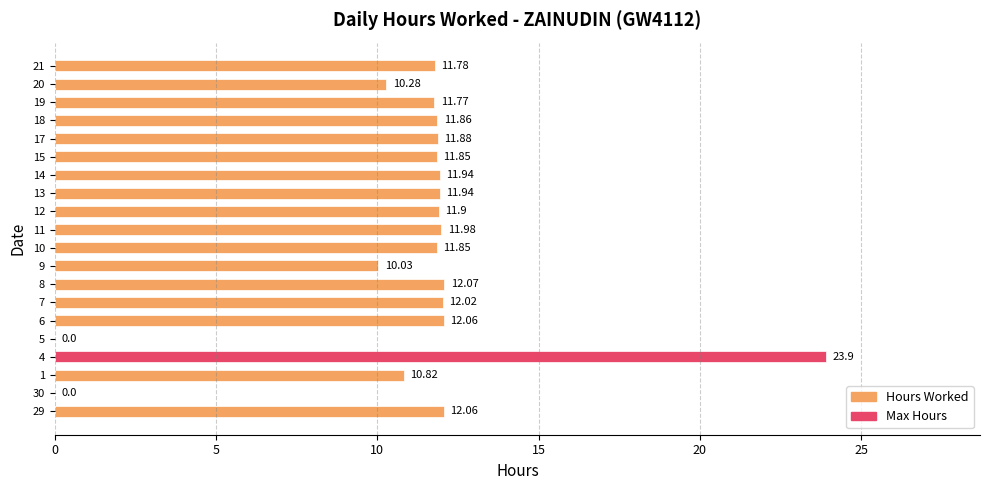

Which category has the highest value across all series?

4